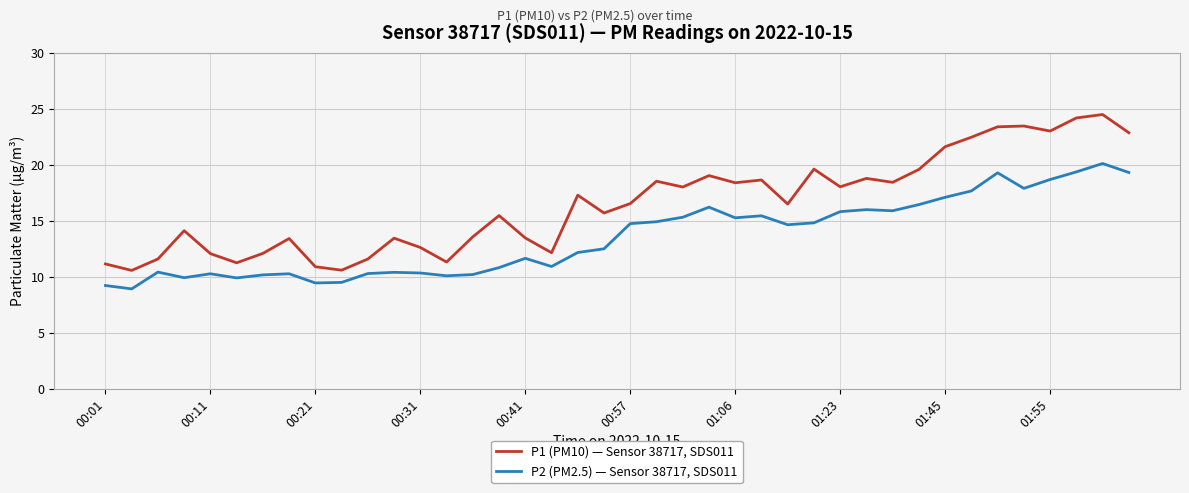

Rank the series by their maximum value, from lowest to highest.

P2 (PM2.5) — Sensor 38717, SDS011, P1 (PM10) — Sensor 38717, SDS011